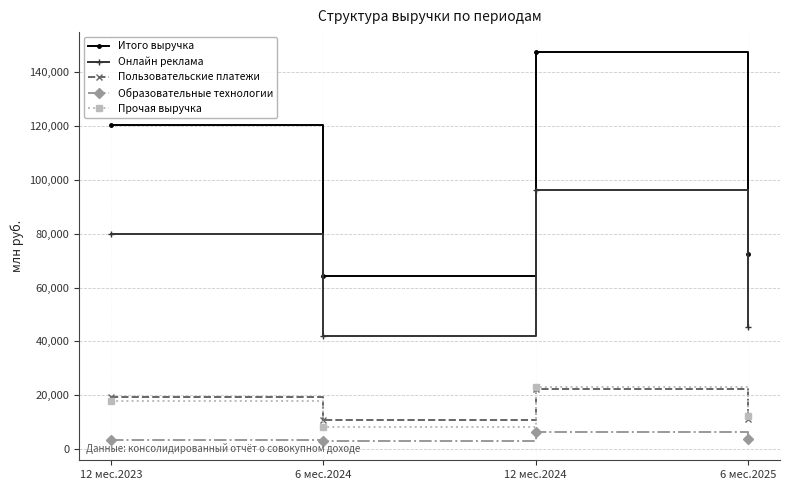

Does the chart have visible grid lines?

Yes